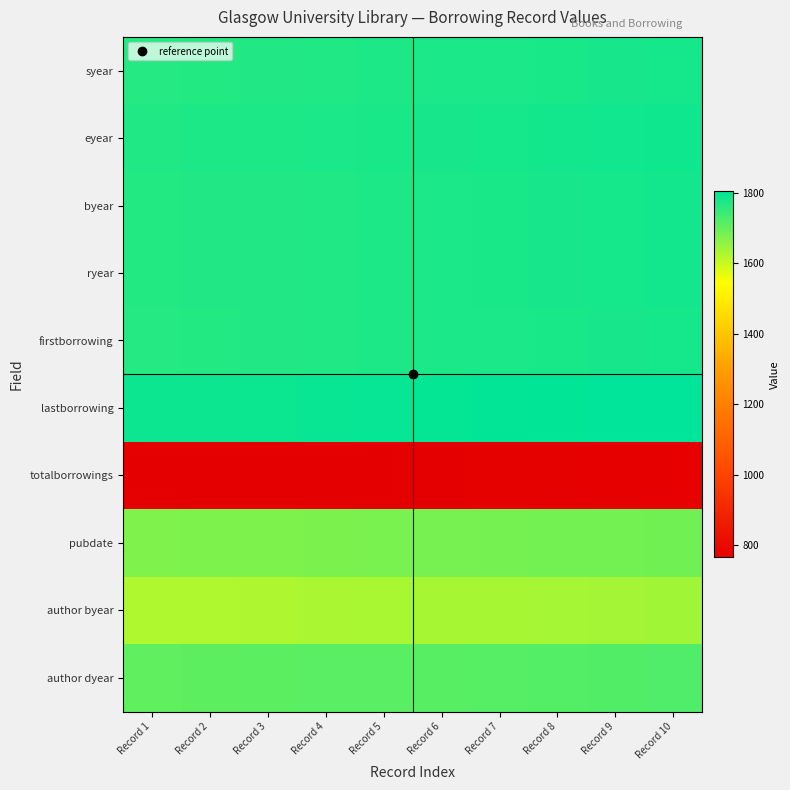

What is the total value across all series at Record 8?

16504.7